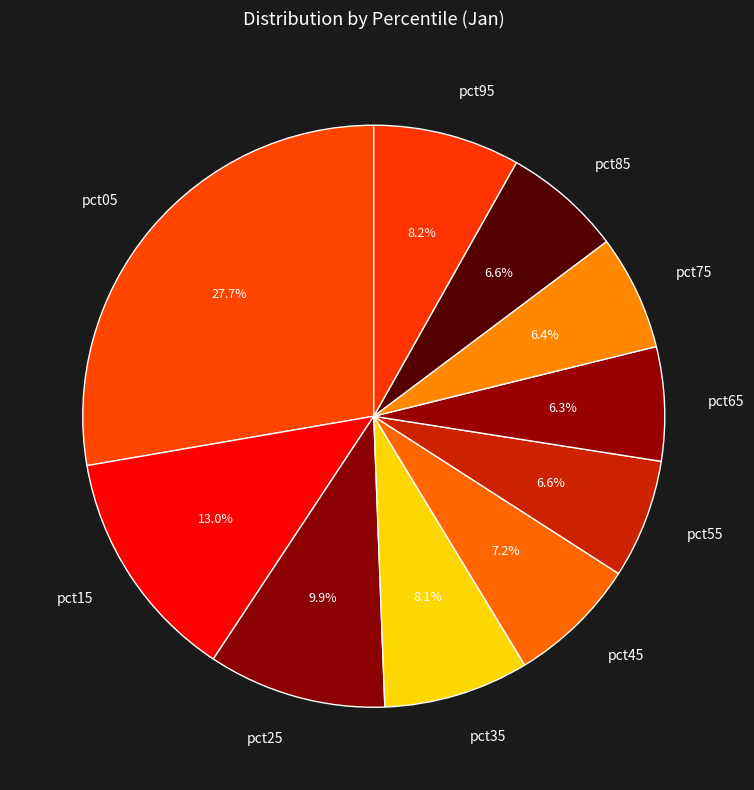

To the nearest percent, what portion does pct95 represent?

8%